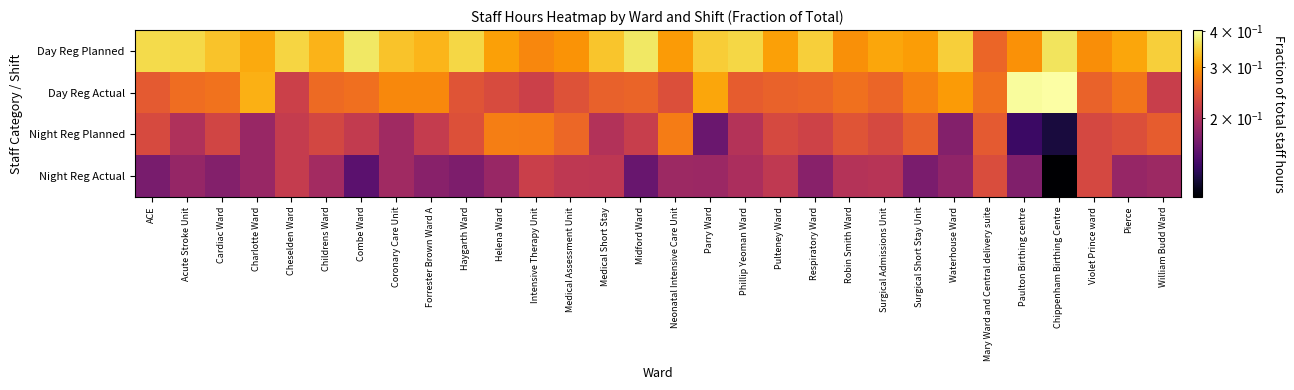

What is the maximum value shown in the chart?

0.4